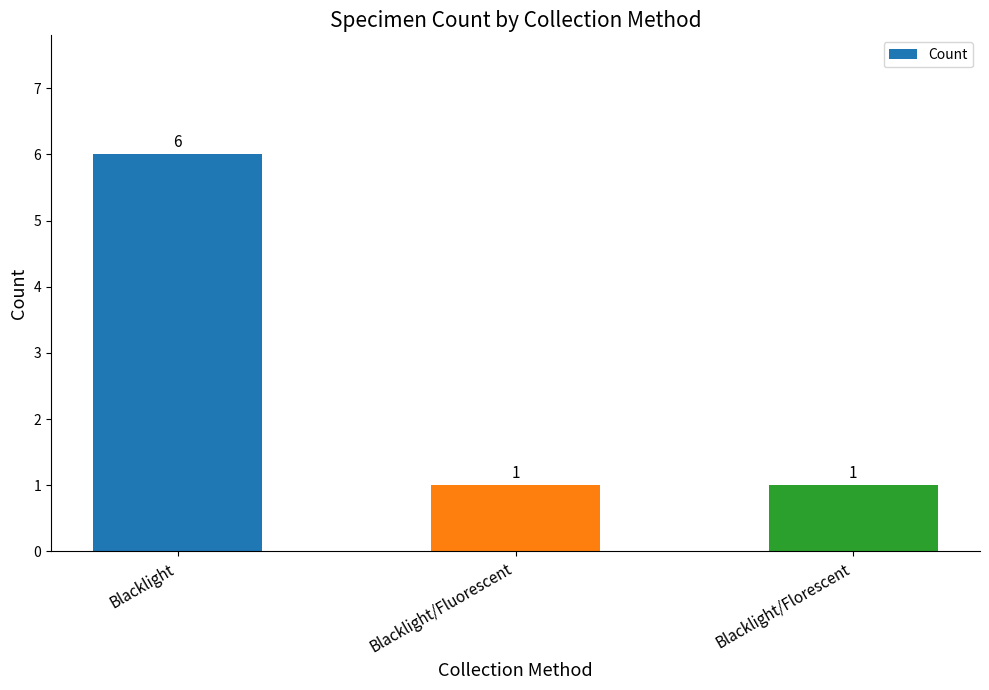

What is the change in value from Blacklight to Blacklight/Florescent?

-5